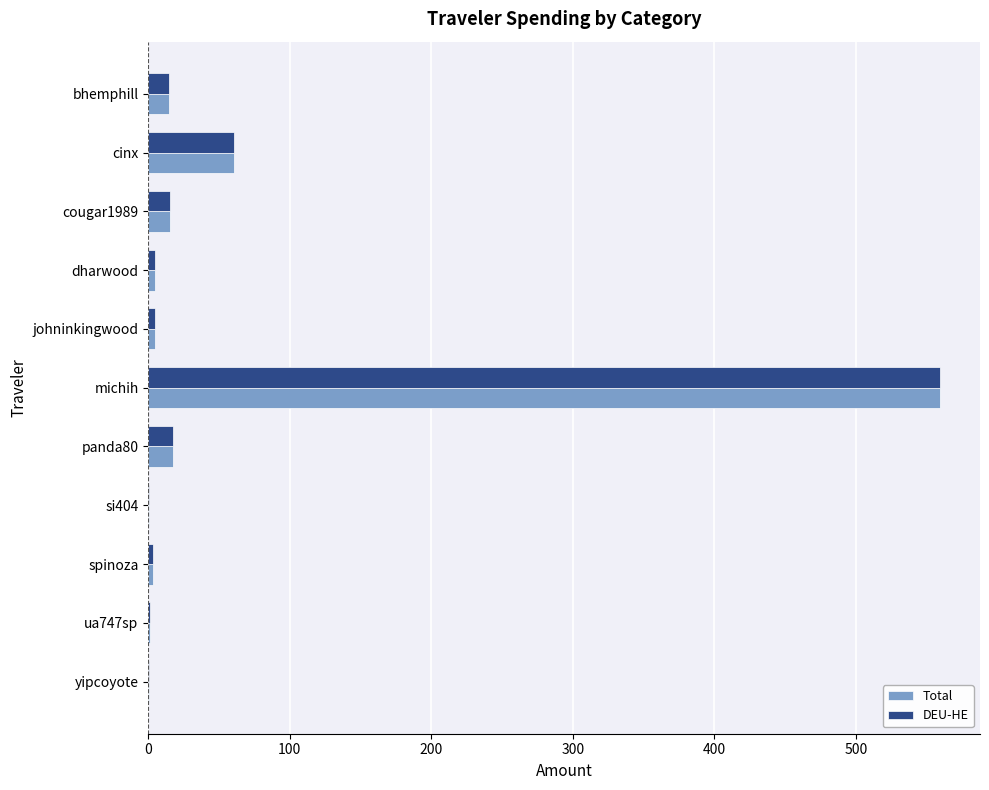

What is the total value across all series at bhemphill?

29.1